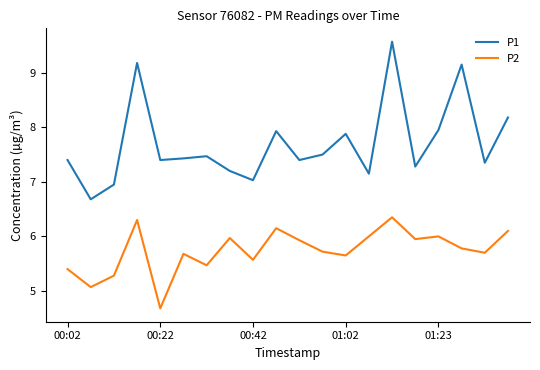

Which series has the widest spread of values?

P1